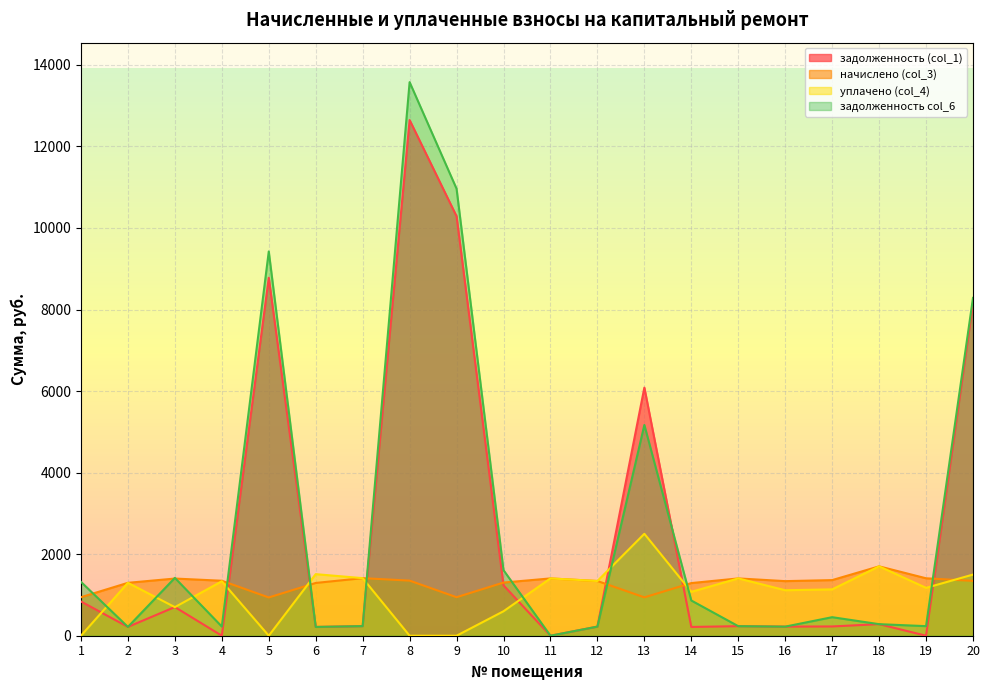

Where is the first local minimum for начислено (col_3)?

5